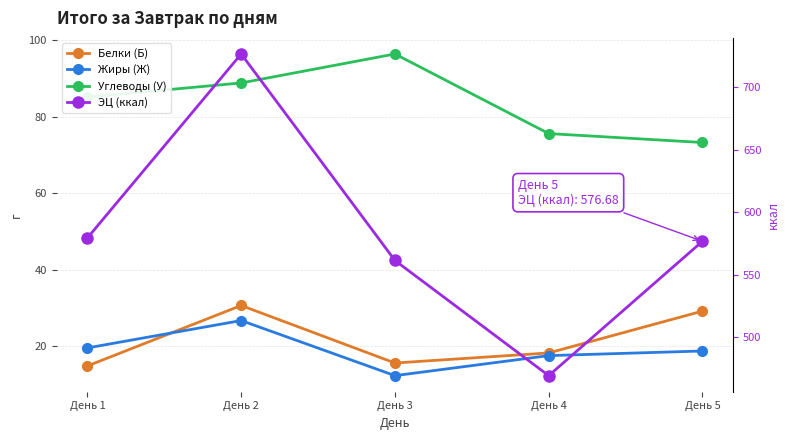

The Белки (Б) series shows 20.7 at День 2. True or false?

False